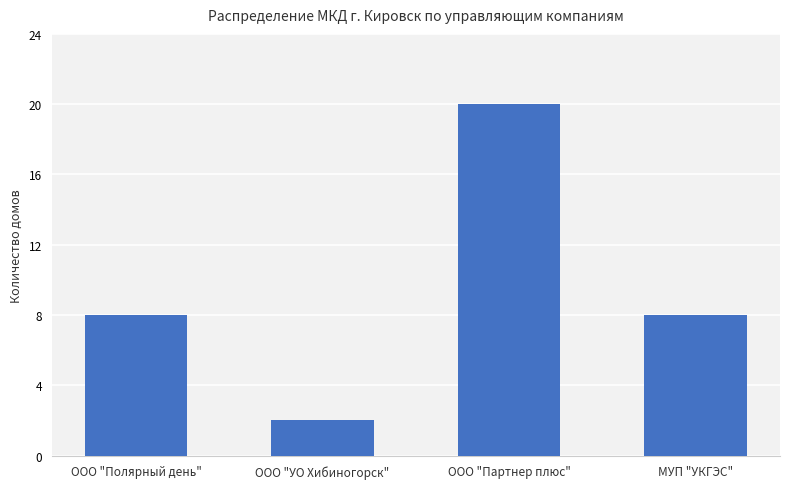

The value at ООО "Полярный день" is 8. True or false?

True